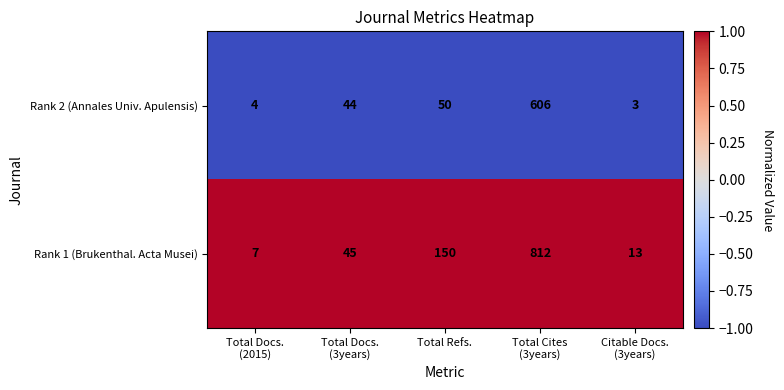

Reading left to right, what are all the values shown in this chart?

Rank 2 (Annales Univ. Apulensis): 4	44	50	606	3
Rank 1 (Brukenthal. Acta Musei): 7	45	150	812	13